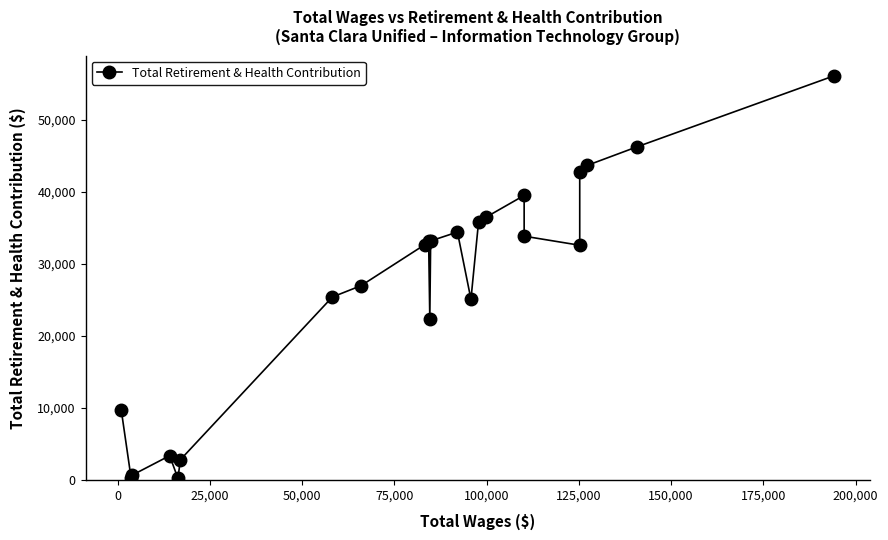

How many data points are less than 32644?

11